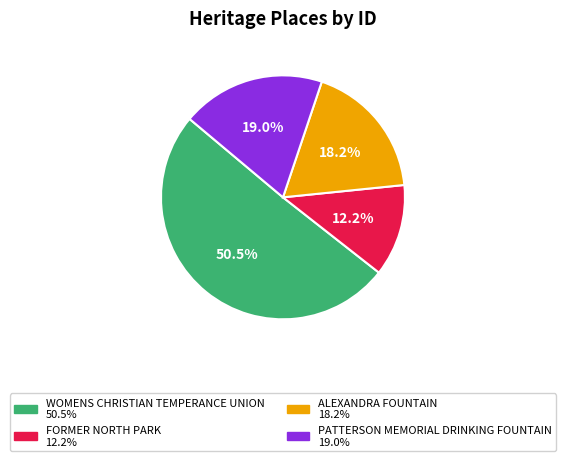

What percentage is the ALEXANDRA FOUNTAIN slice, to the nearest percent?

18%